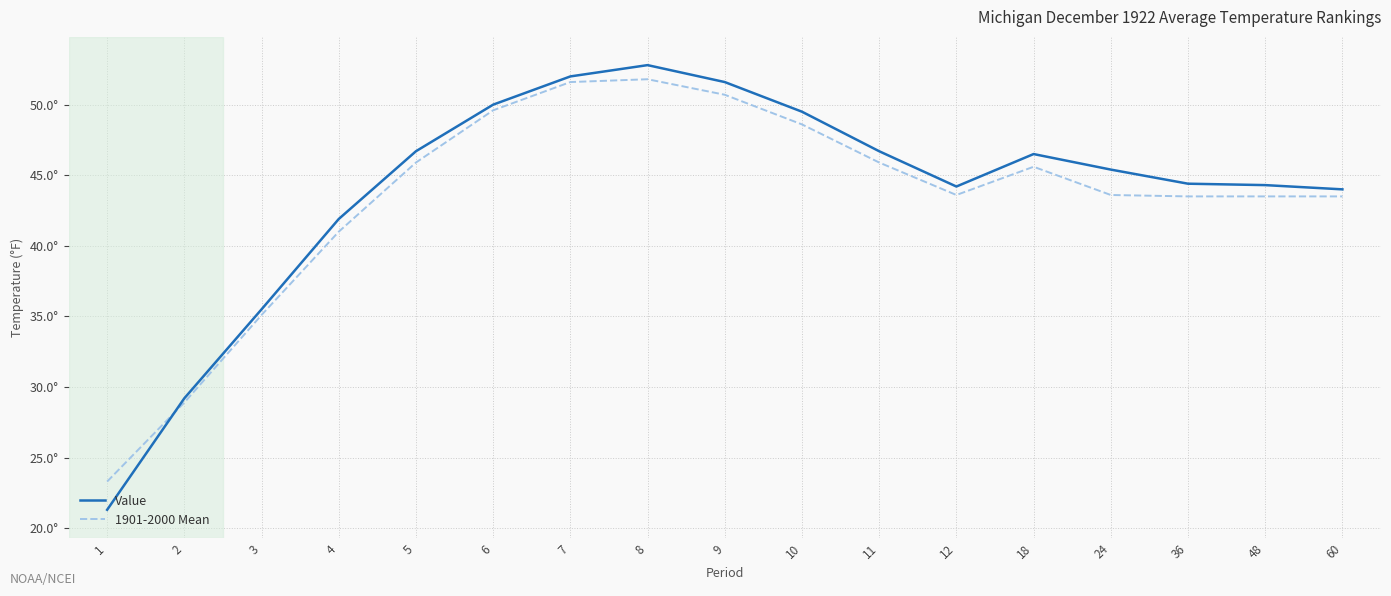

What are all the series names shown in the legend?

Value, 1901-2000 Mean